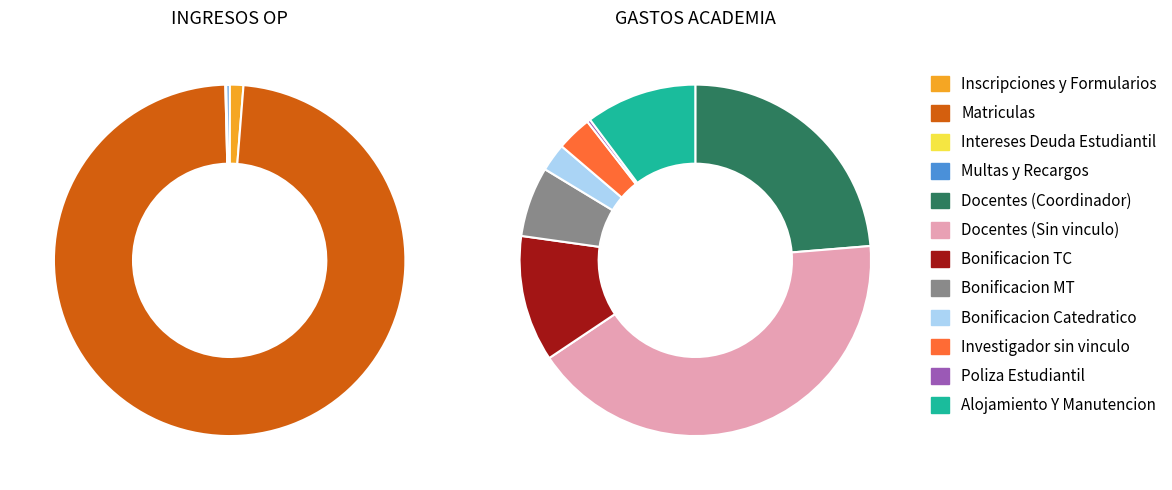

To the nearest percent, what is the combined percentage of Inscripciones y Formularios and Multas y Recargos?

2%